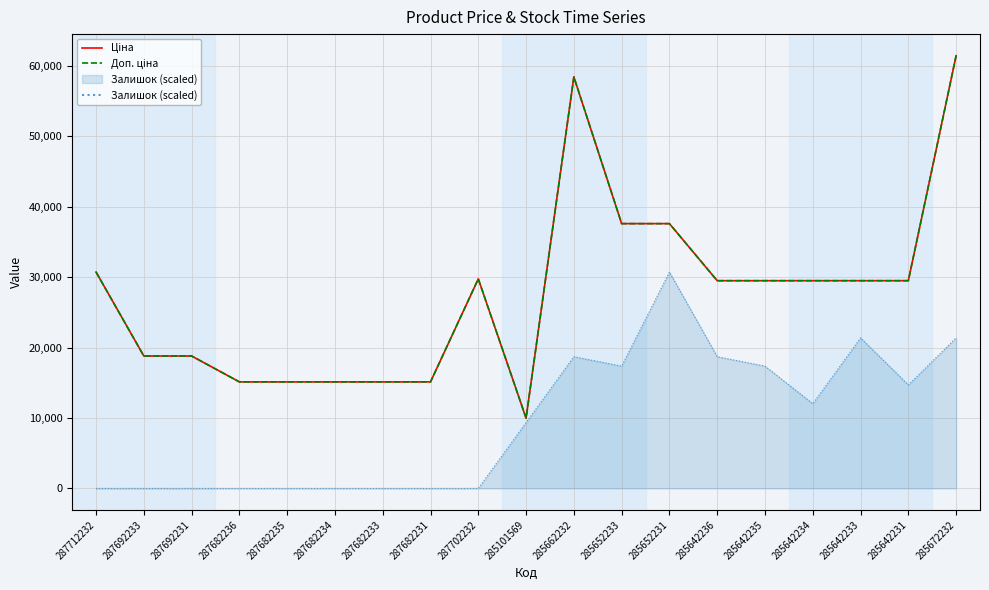

What is the total value across all series at 285662232?

116853.1